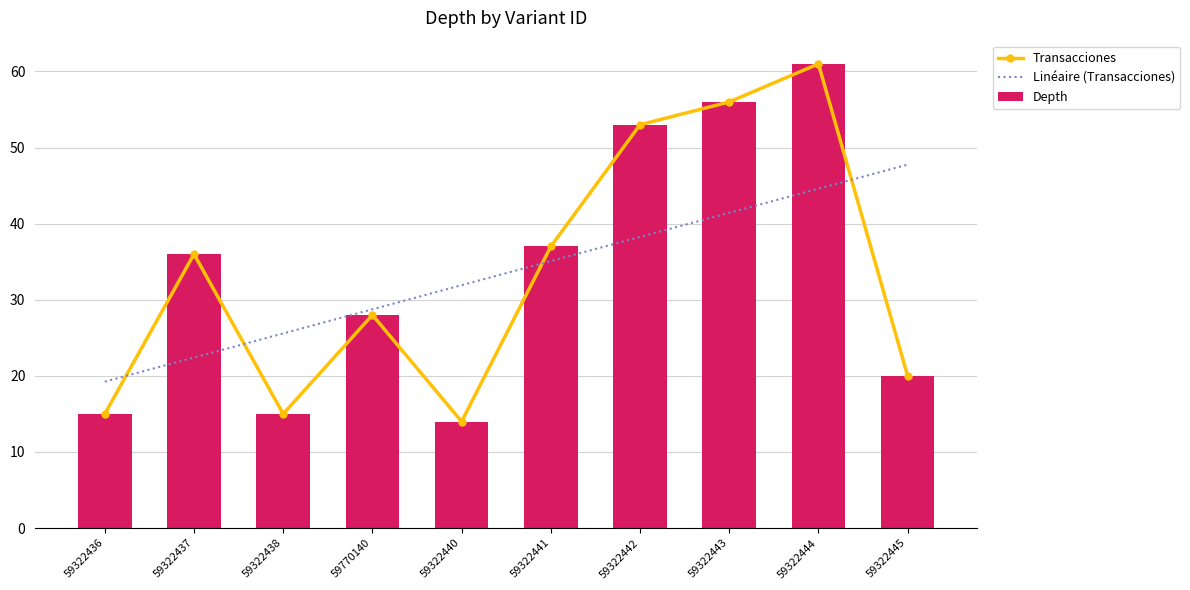

How many groups of bars are there?

10